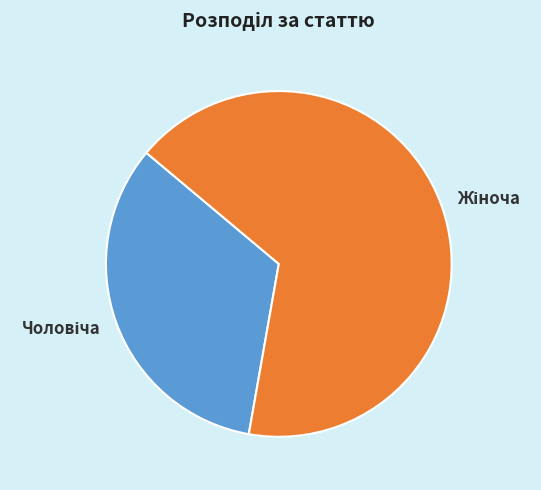

How many segments does this pie chart have?

2